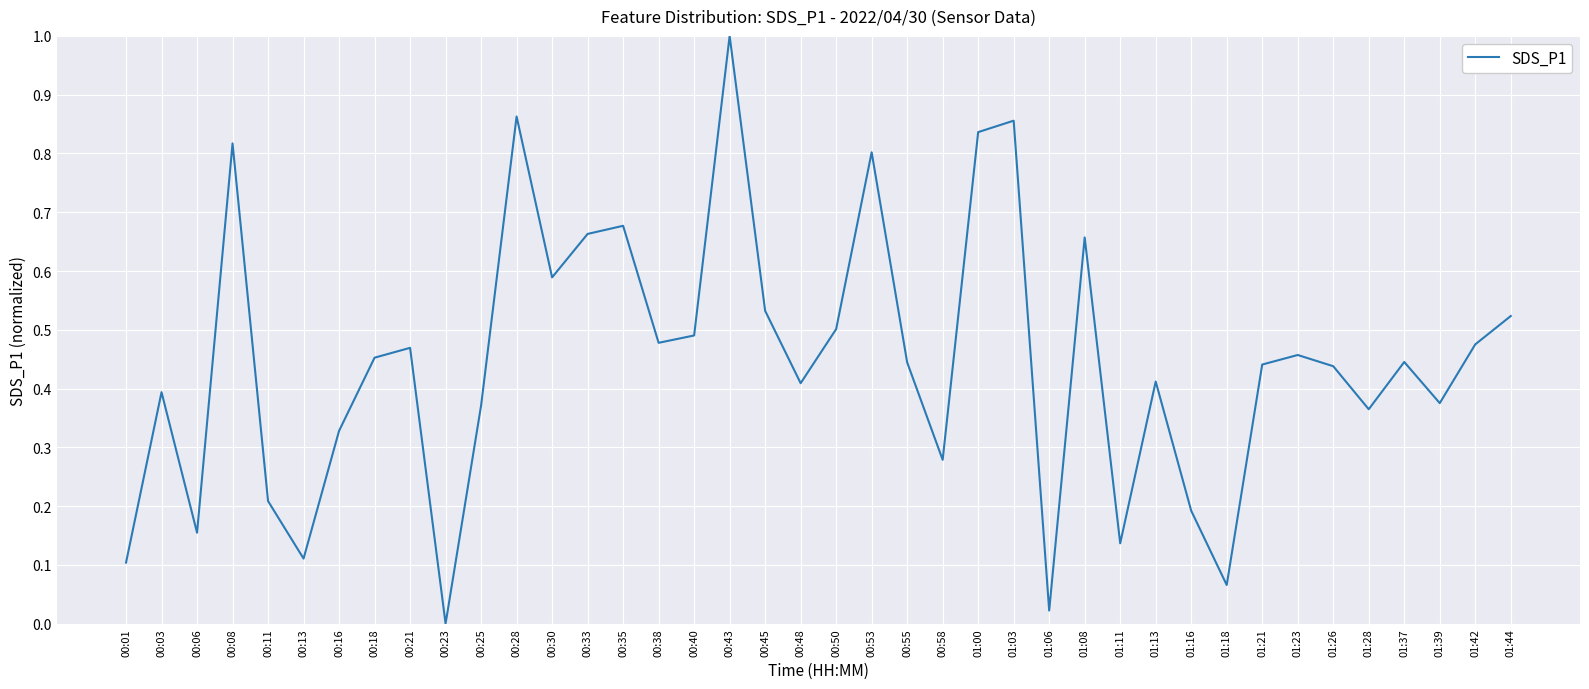

What is the change in value from 00:23 to 00:38?

+0.5